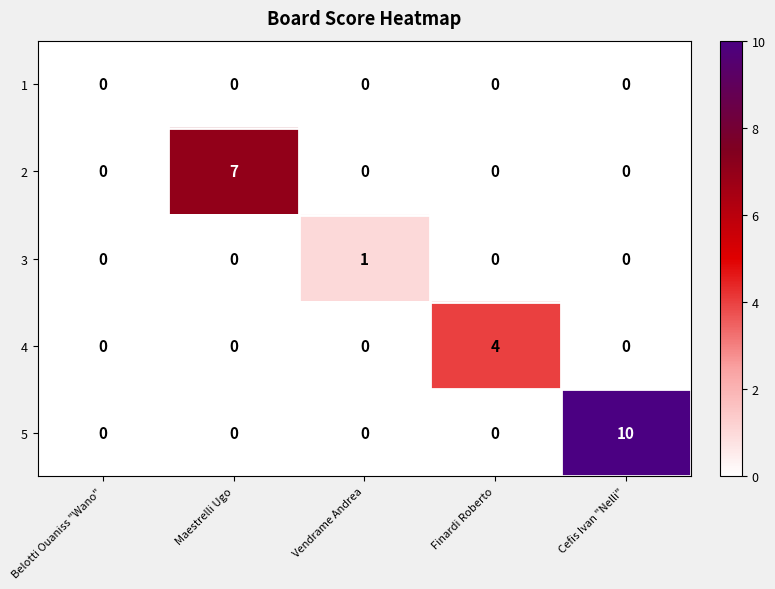

How many distinct data groups are displayed?

5